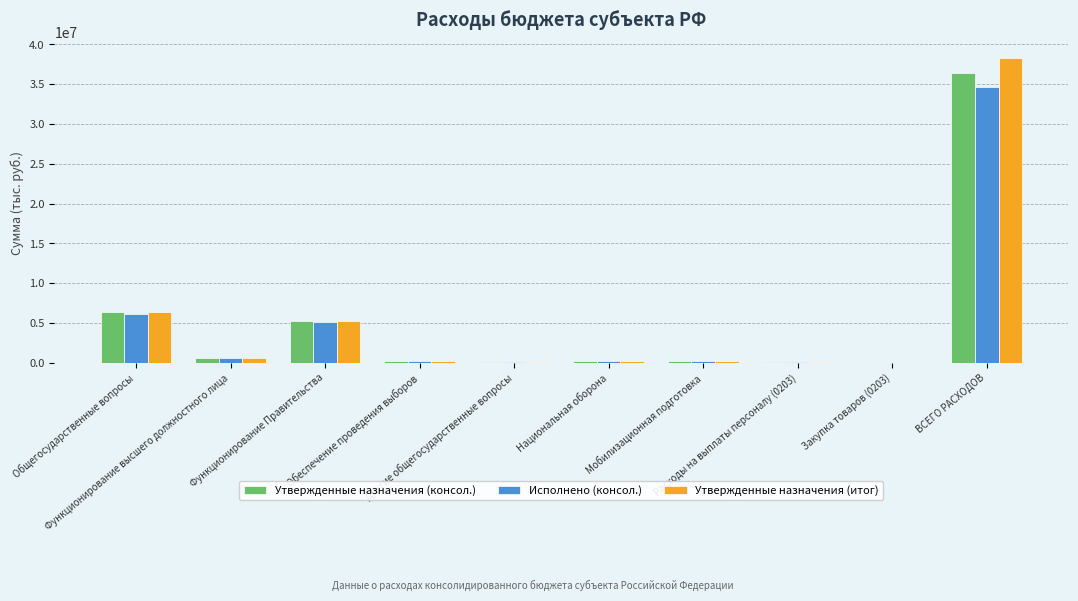

At which category is the sum across all series the highest?

ВСЕГО РАСХОДОВ